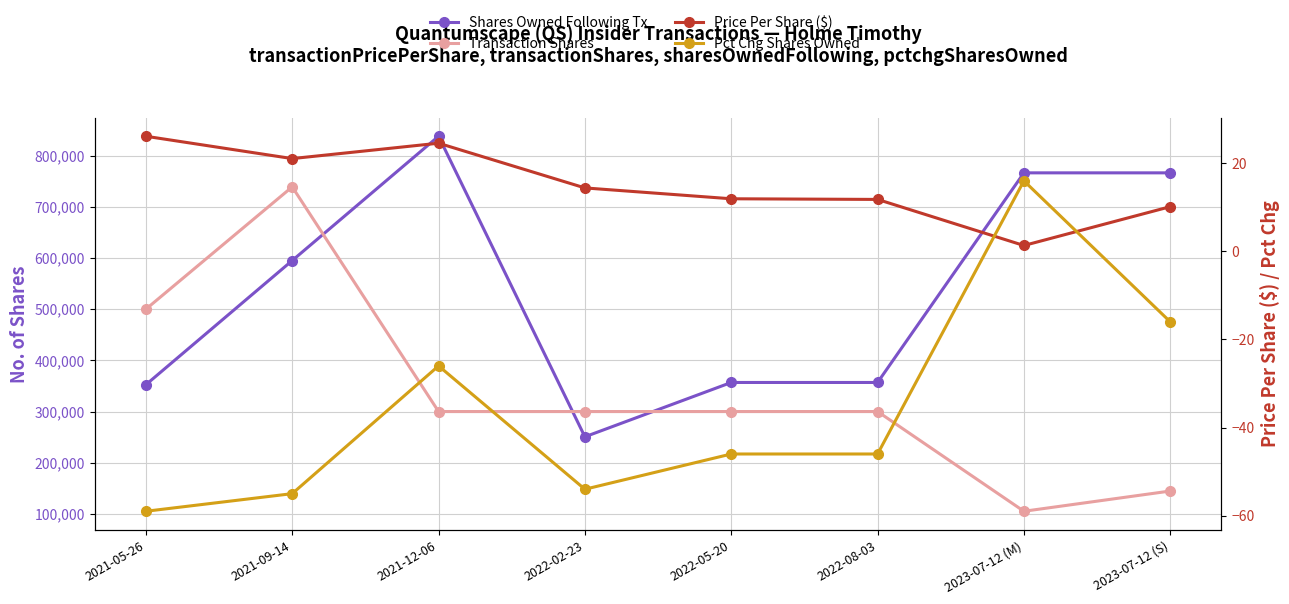

What is the difference between the maximum and minimum values in the Transaction Shares series?

634038.0